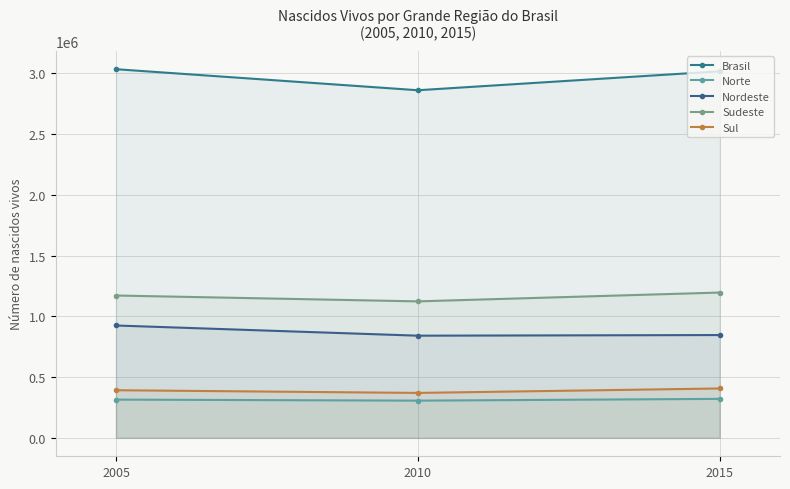

Between 2015 and 2005, which is larger?

2005